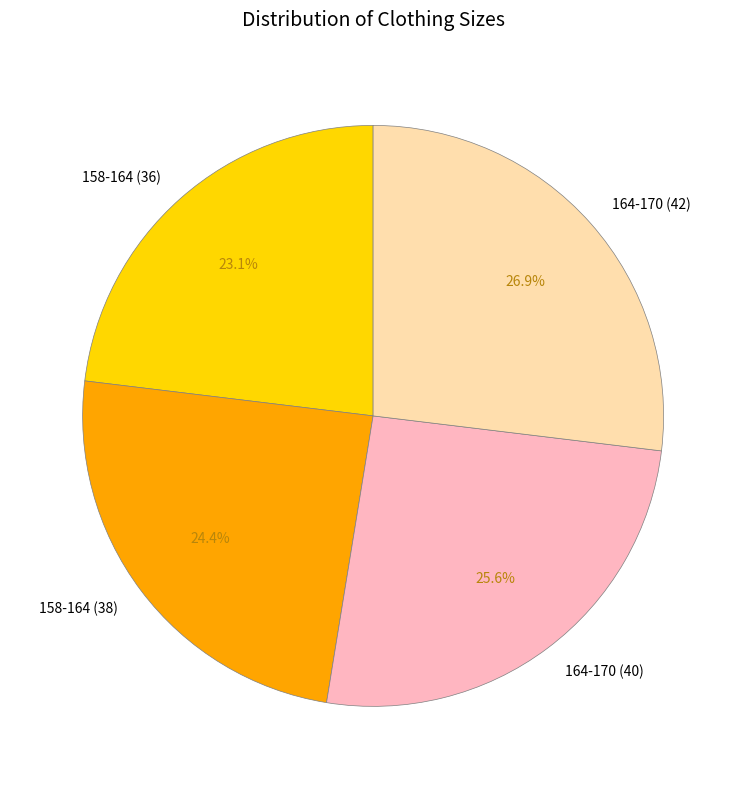

Approximately how many times larger is the value at 164-170 (42) compared to 158-164 (36)?

1.2